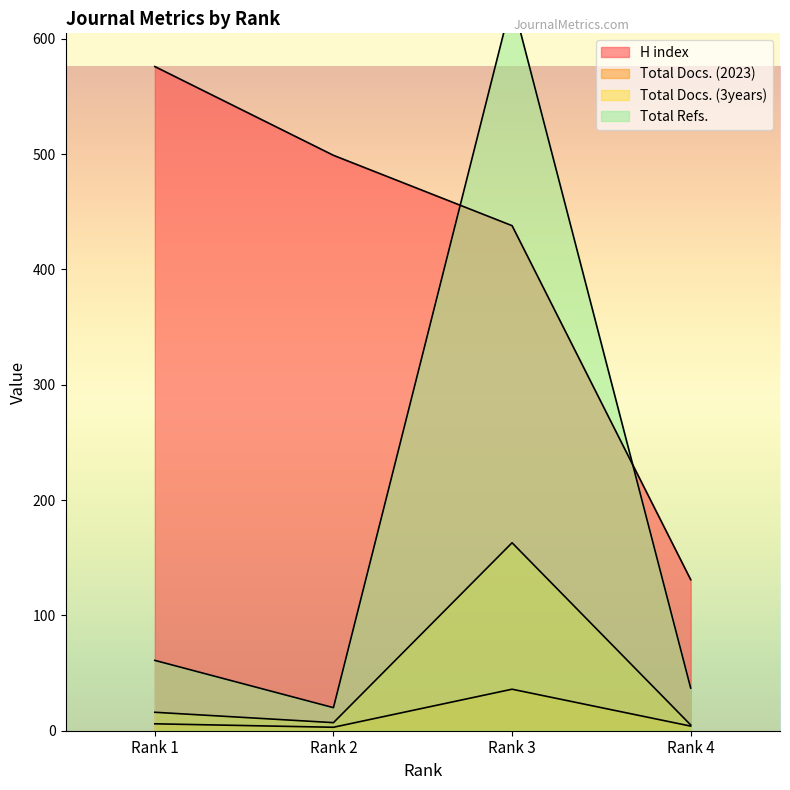

True or false: Total Docs. (2023) and H index cross at least once.

False